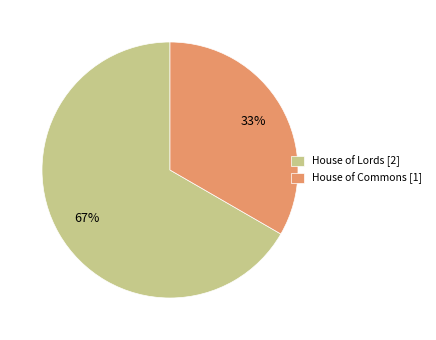

The House of Commons slice represents 33% of the pie. True or false?

True